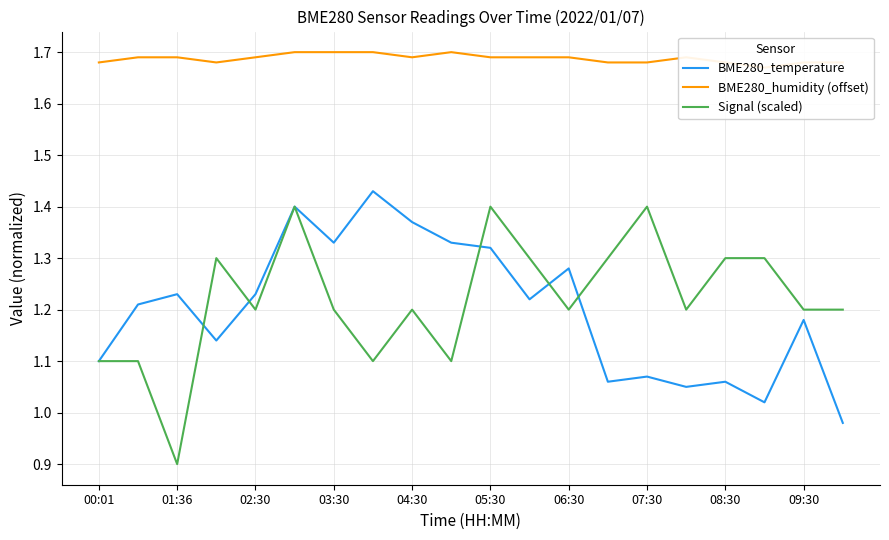

What is the total value across all series at 00:01?

3.9